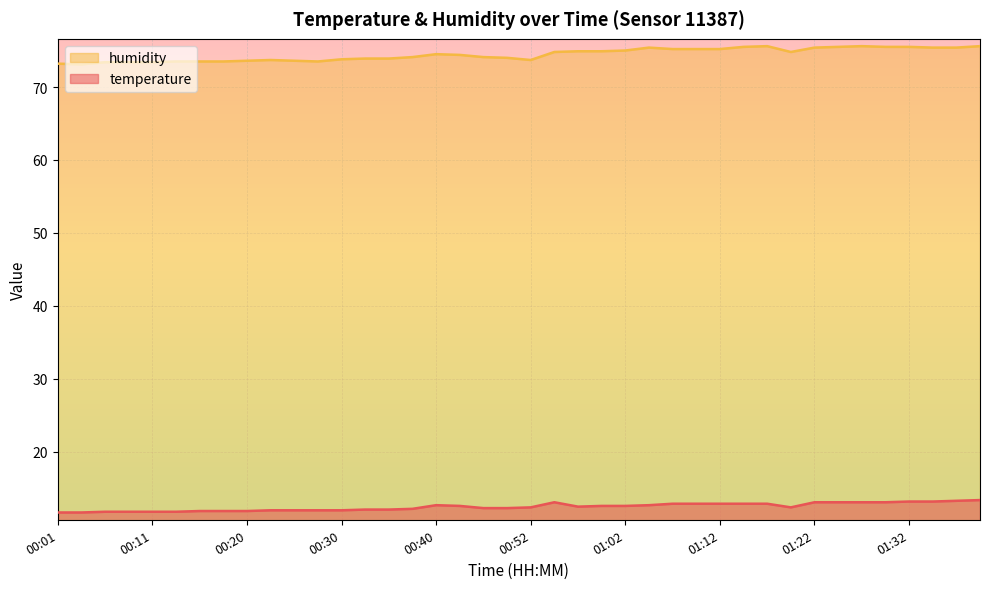

What is the difference between the maximum and minimum values in the humidity series?

2.5